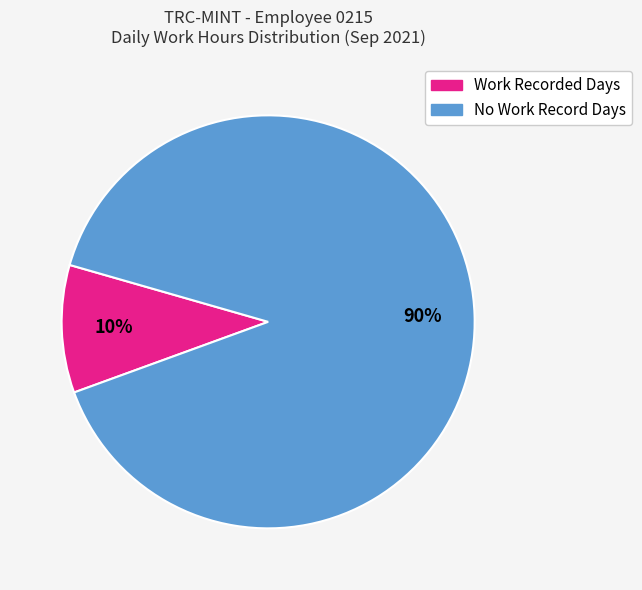

To the nearest percent, what portion does Work Recorded Days represent?

10%